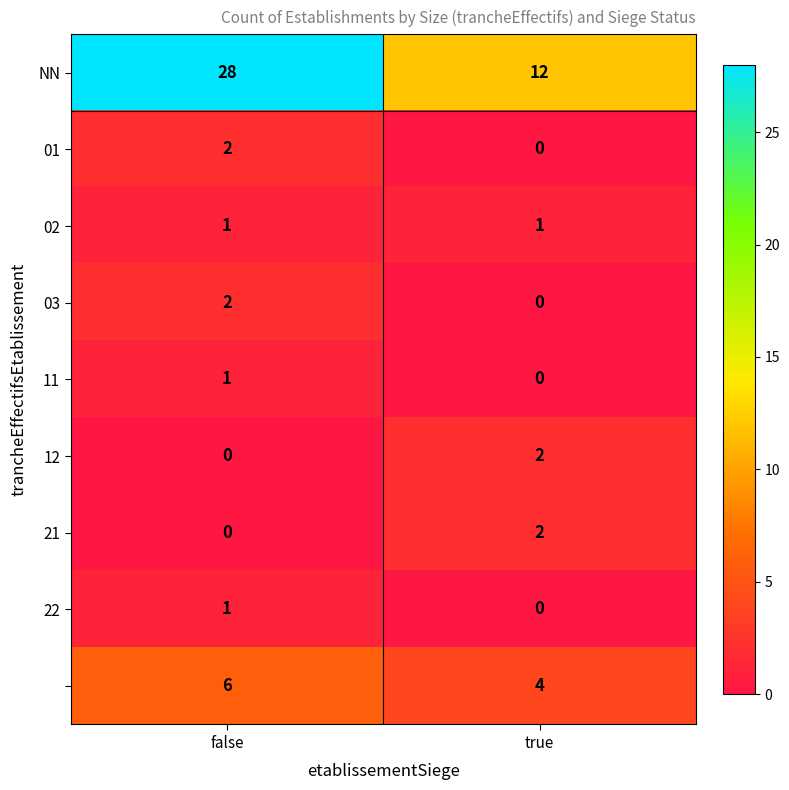

Count the number of data series in this chart.

9